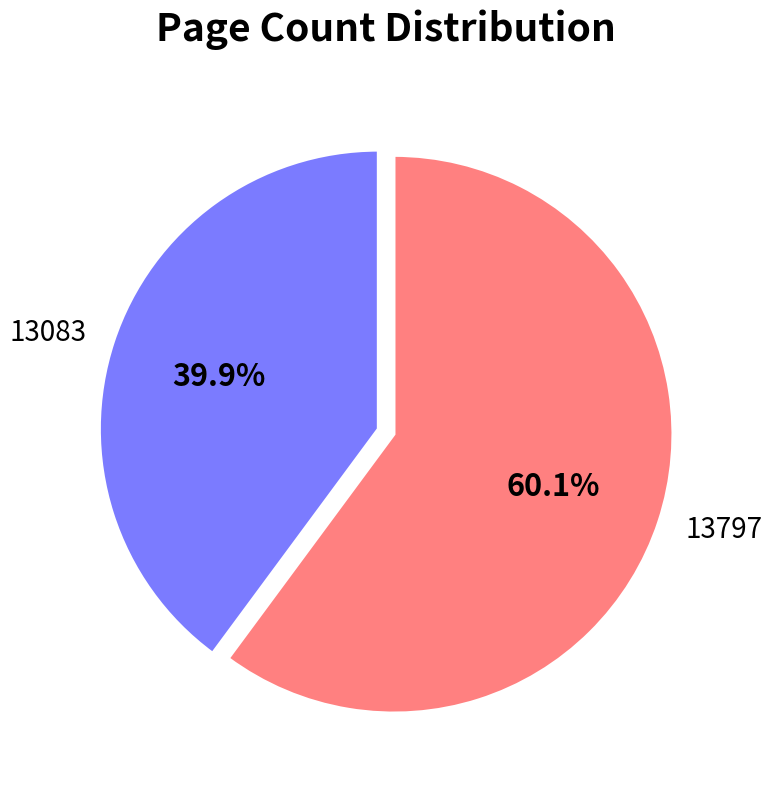

Which slice is the largest?

13797